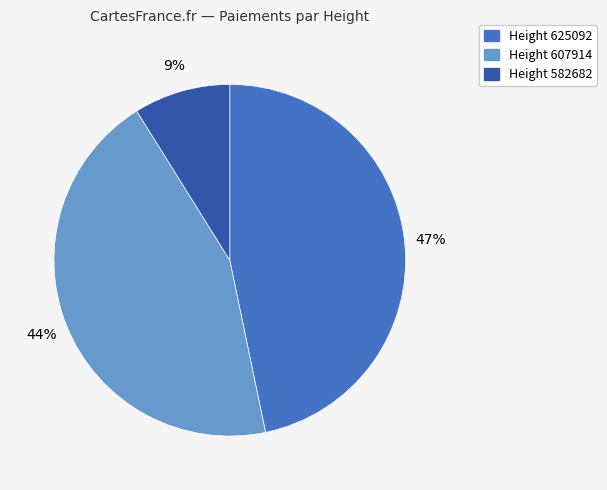

Rank the categories by value from lowest to highest.

Height 582682, Height 607914, Height 625092